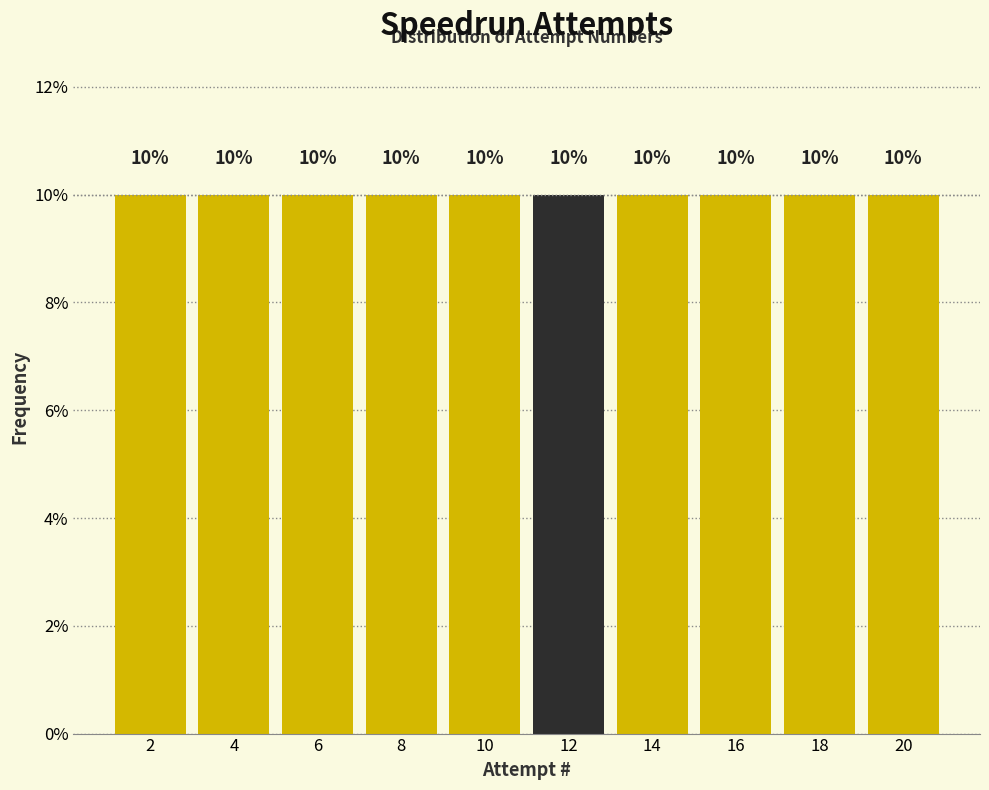

What is the height of the bar covering 17 to 19 on the x-axis?

10